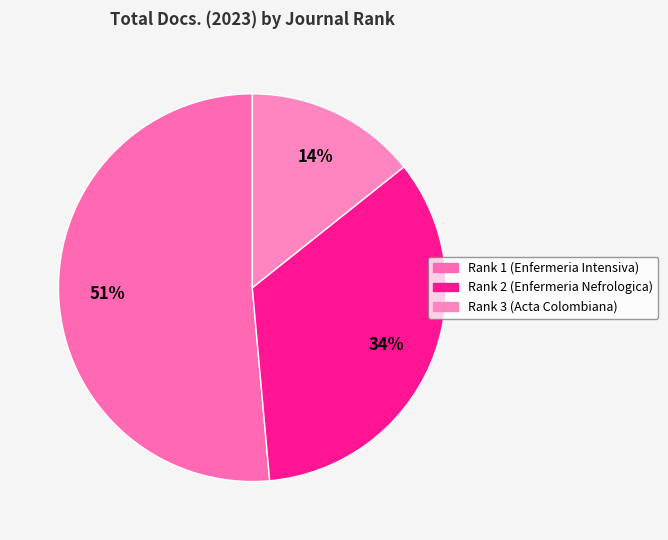

To the nearest percent, what percentage of the pie is Rank 2 (Enfermeria Nefrologica)?

34%